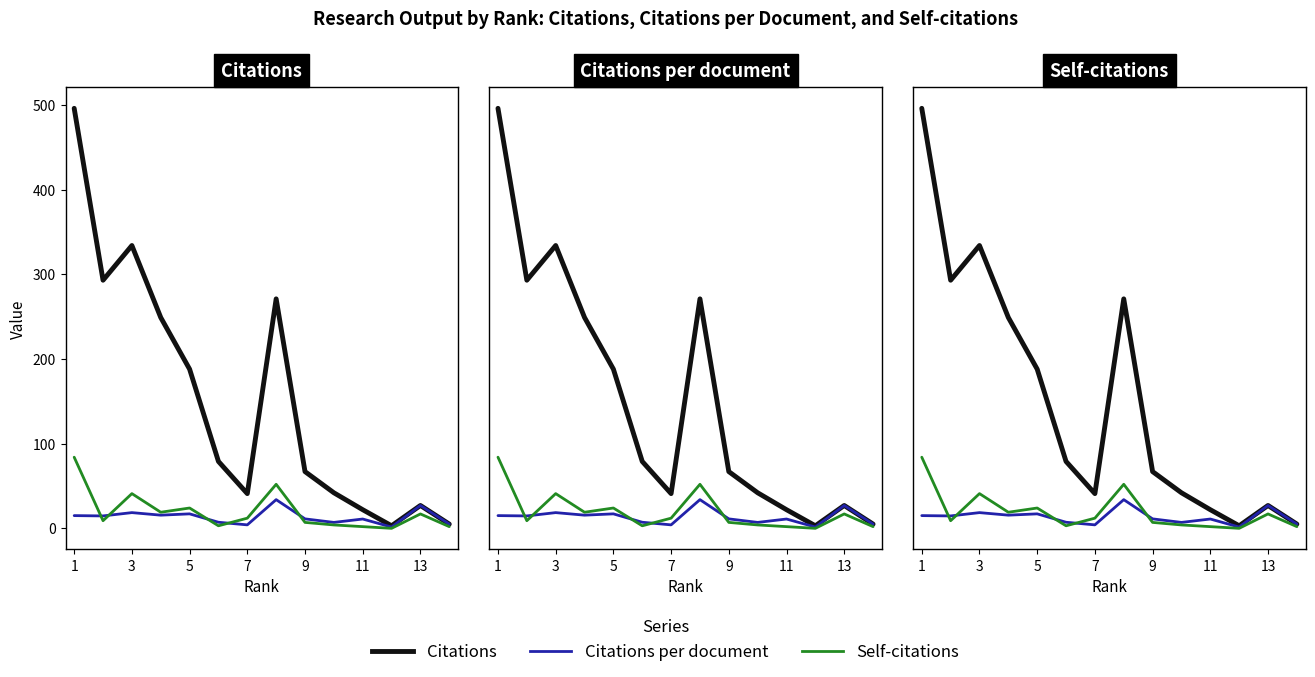

What is the greatest value displayed?

496.0